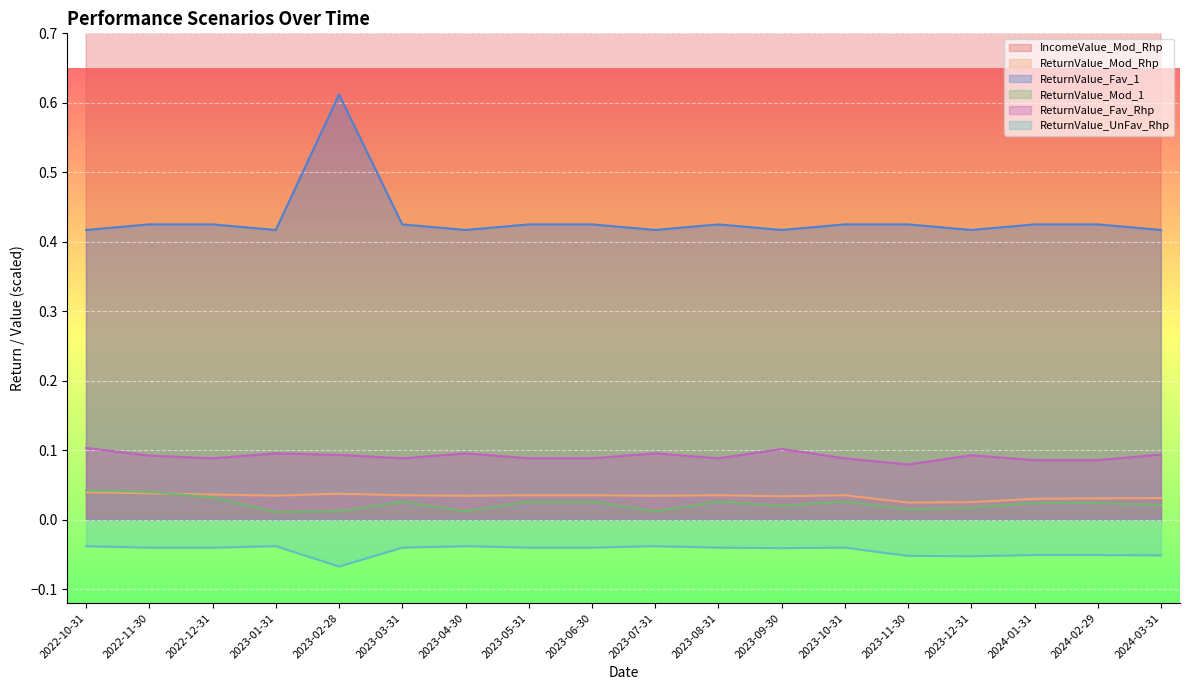

The ReturnValue_Mod_1 series shows 0.0 at 2022-12-31. True or false?

False